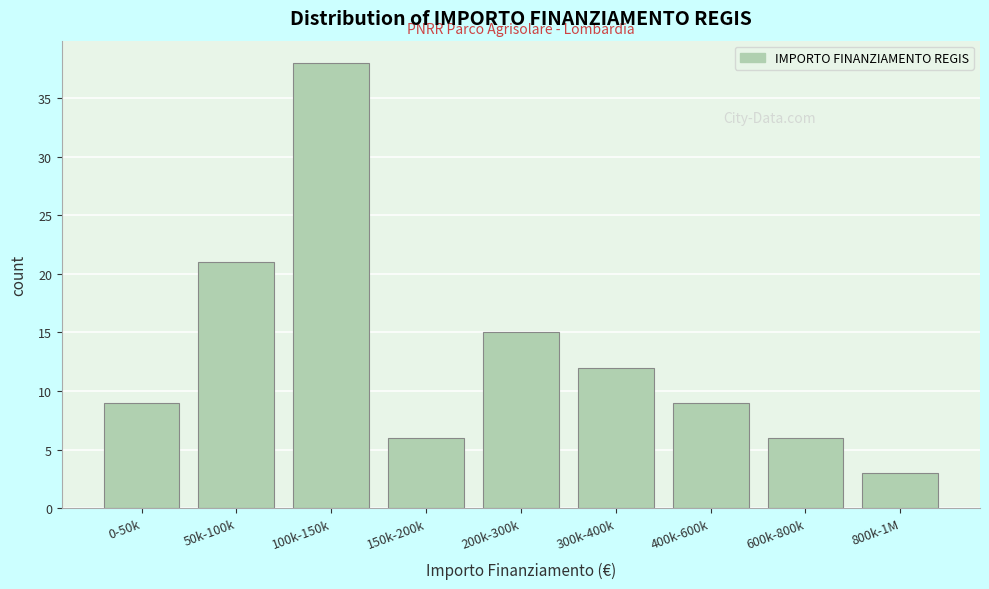

Reading left to right, what are all the values shown in this chart?

0-50k=9	50k-100k=21	100k-150k=38	150k-200k=6	200k-300k=15	300k-400k=12	400k-600k=9	600k-800k=6	800k-1M=3